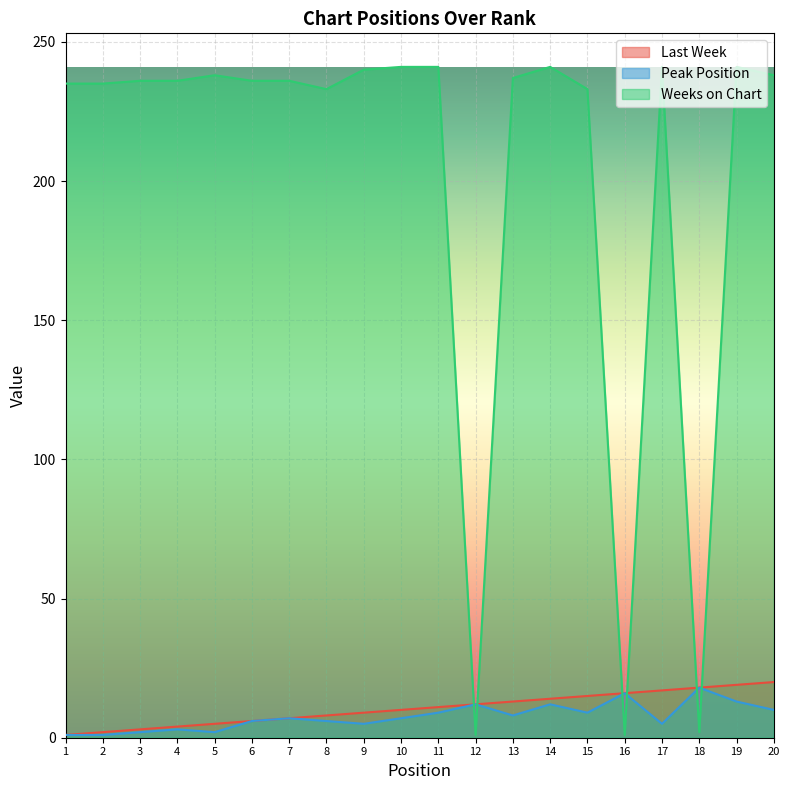

What is the maximum value for Peak Position?

18